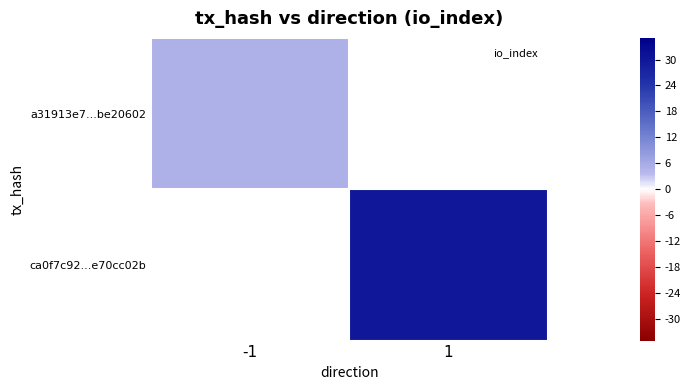

Read the ca0f7c92...e70cc02b value at 1.

30.0